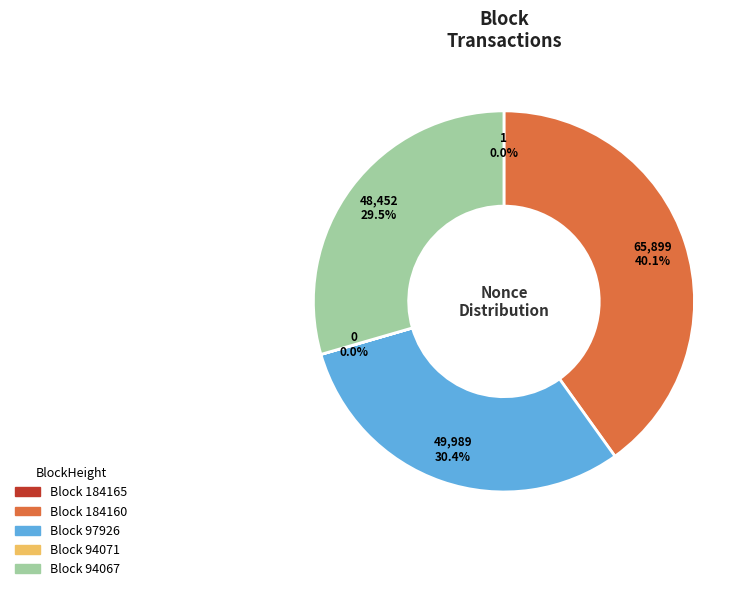

Does any single category account for the majority?

No